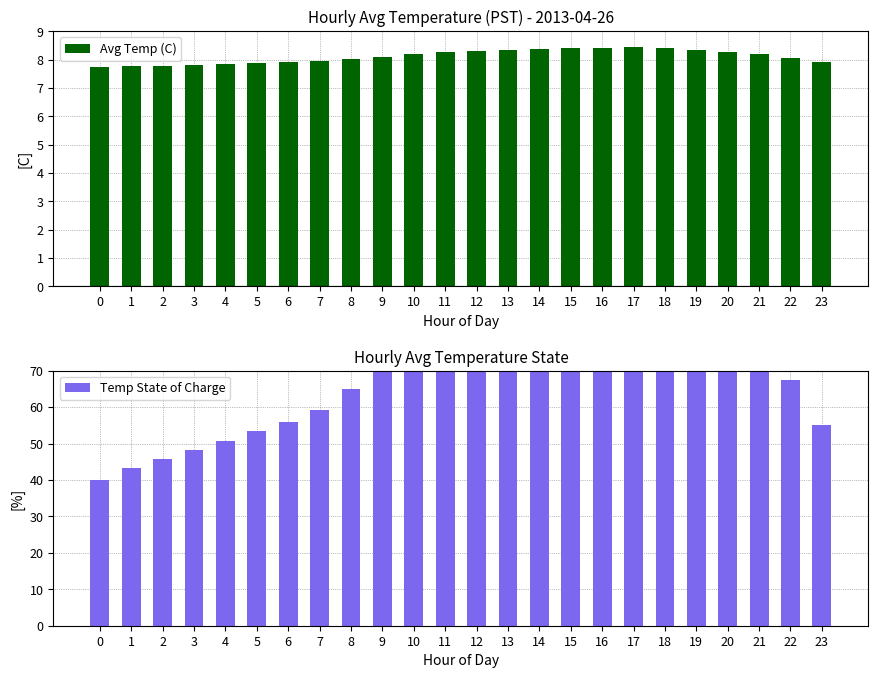

Reading right to left, extract all data points from this chart.

Avg Temp (C): 7.9	8.1	8.2	8.3	8.3	8.4	8.4	8.4	8.4	8.4	8.3	8.3	8.2	8.2	8.1	8.0	8.0	7.9	7.9	7.8	7.8	7.8	7.8	7.7
Temp State of Charge: 55.0	67.5	78.3	86.7	92.5	96.7	100.0	98.3	96.7	95.0	92.5	88.3	84.2	78.3	71.7	65.0	59.2	55.8	53.3	50.8	48.3	45.8	43.3	40.0